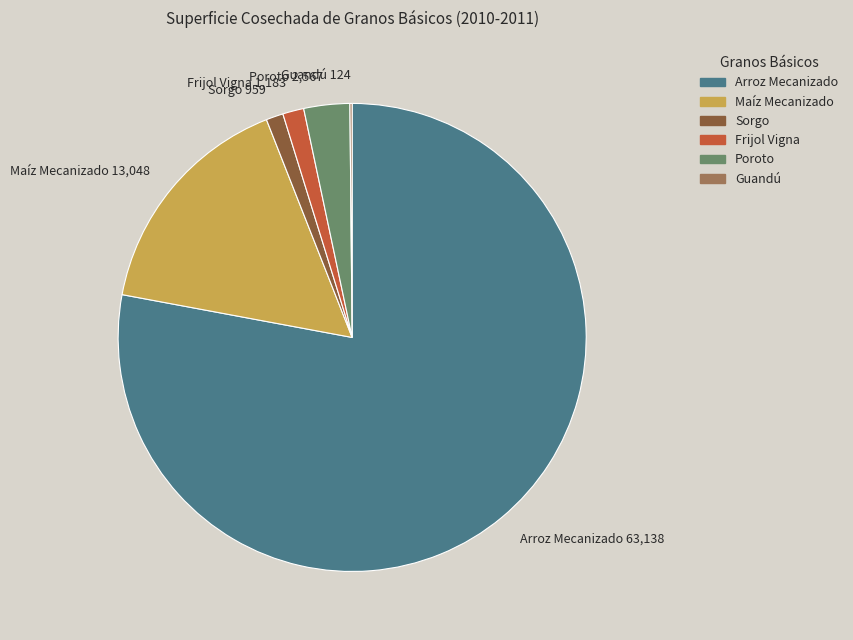

True or false: Frijol Vigna accounts for 1% of the total.

True